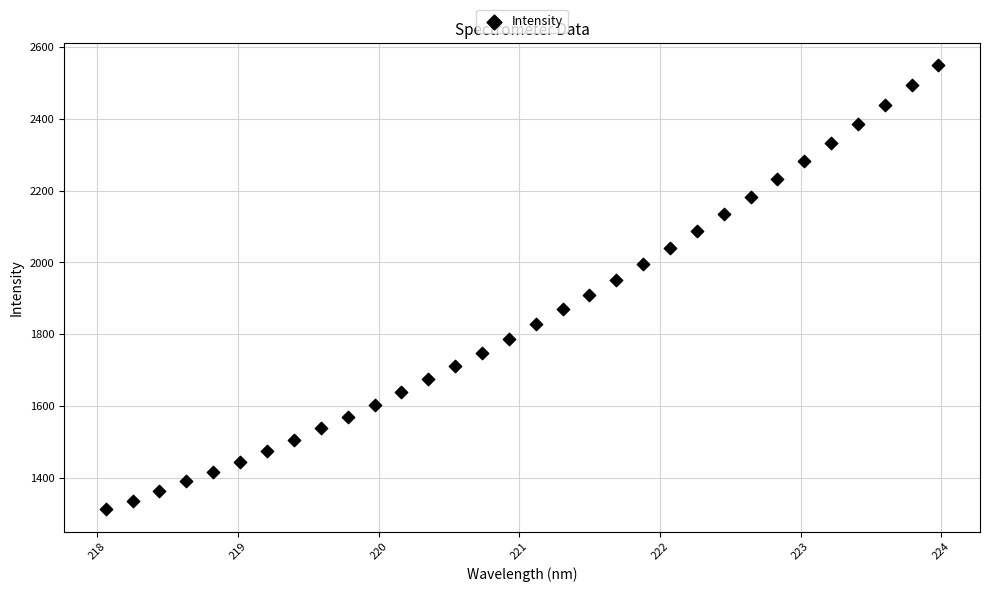

What is the range of Y values (max minus min)?

1237.8